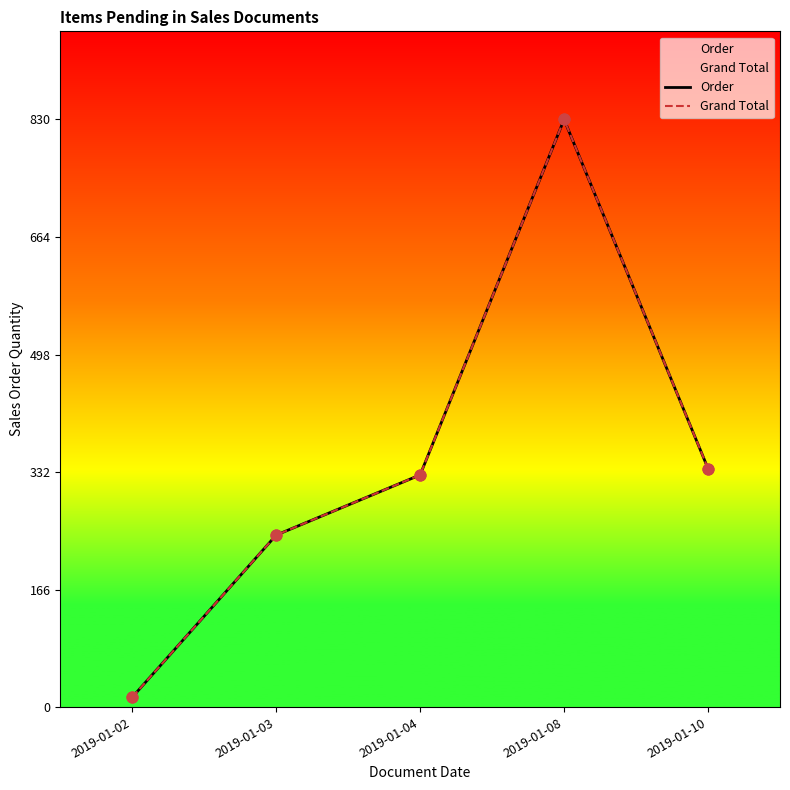

What is the total value across all series at 2019-01-04?

656